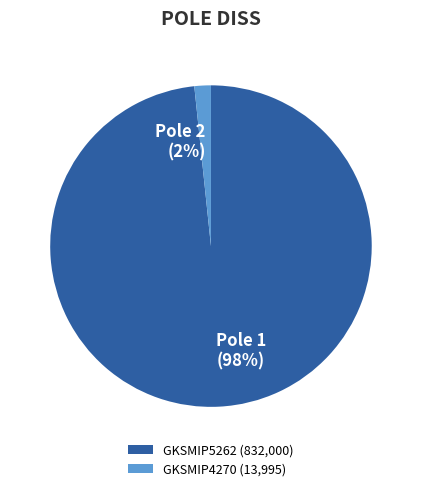

What percentage is the GKSMIP4270 (13,995) slice, to the nearest percent?

2%